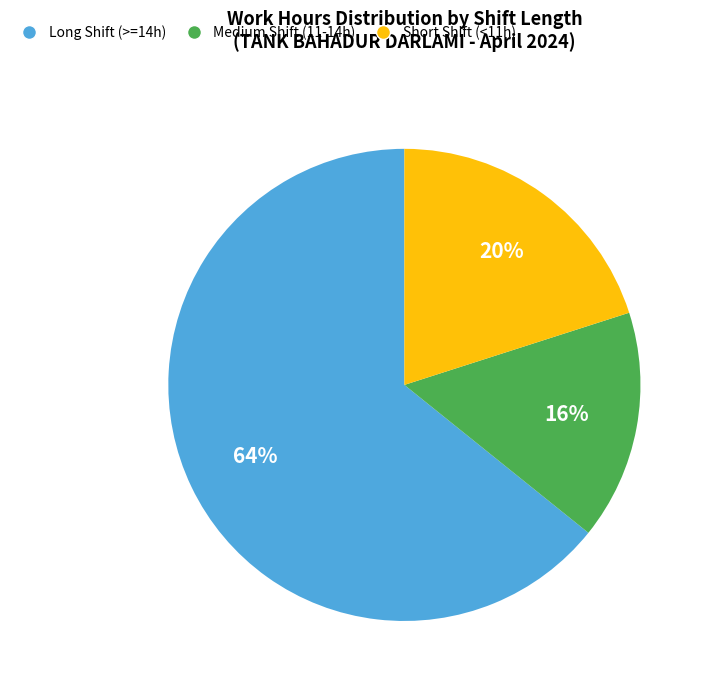

How many slices are in this pie chart?

3